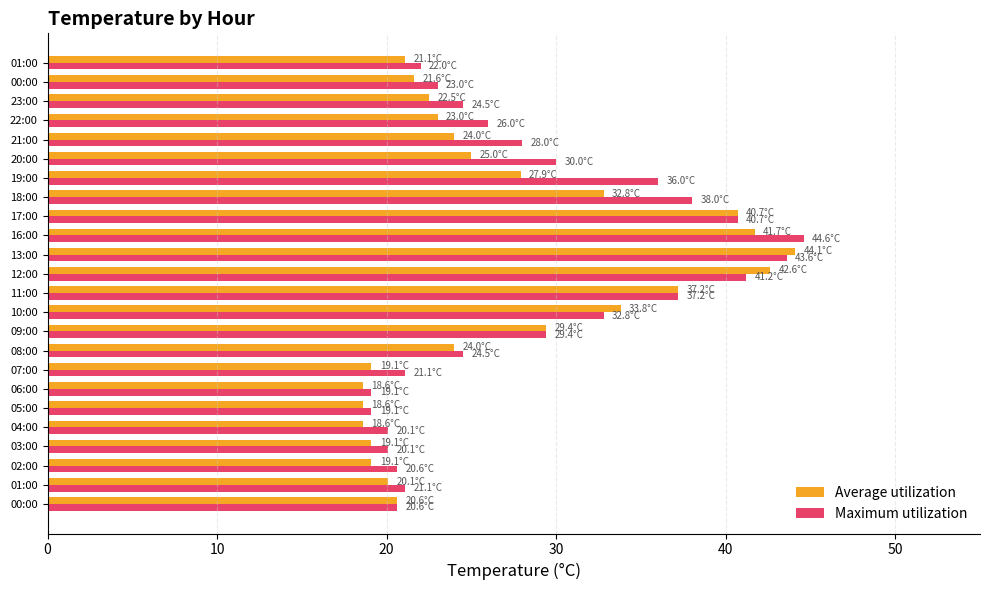

How many data points in Maximum utilization are less than 26?

12